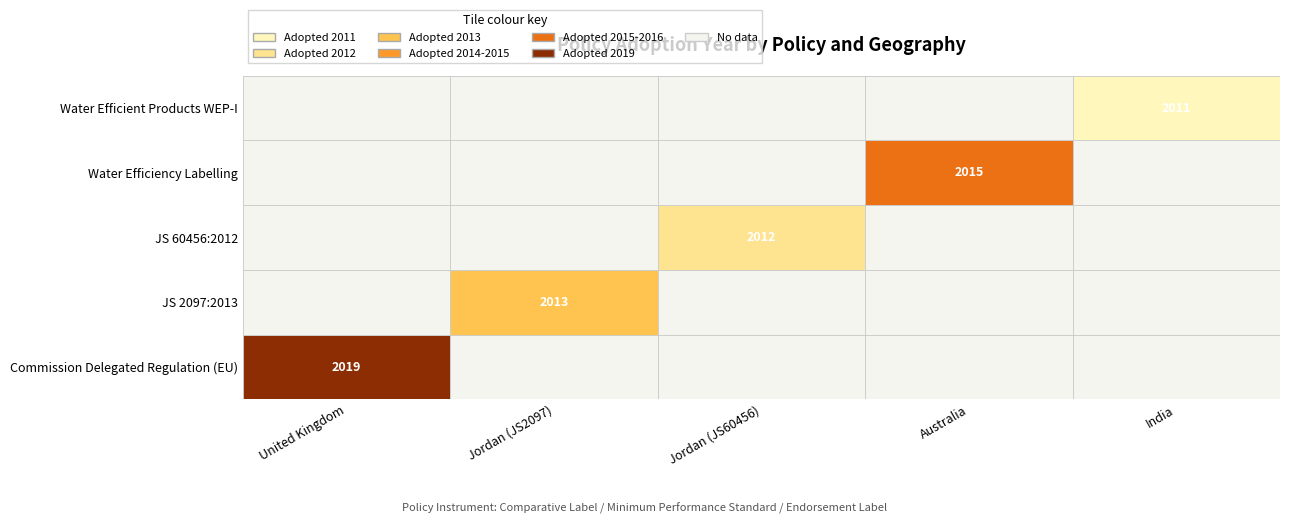

The value at 4 is 2712. True or false?

False